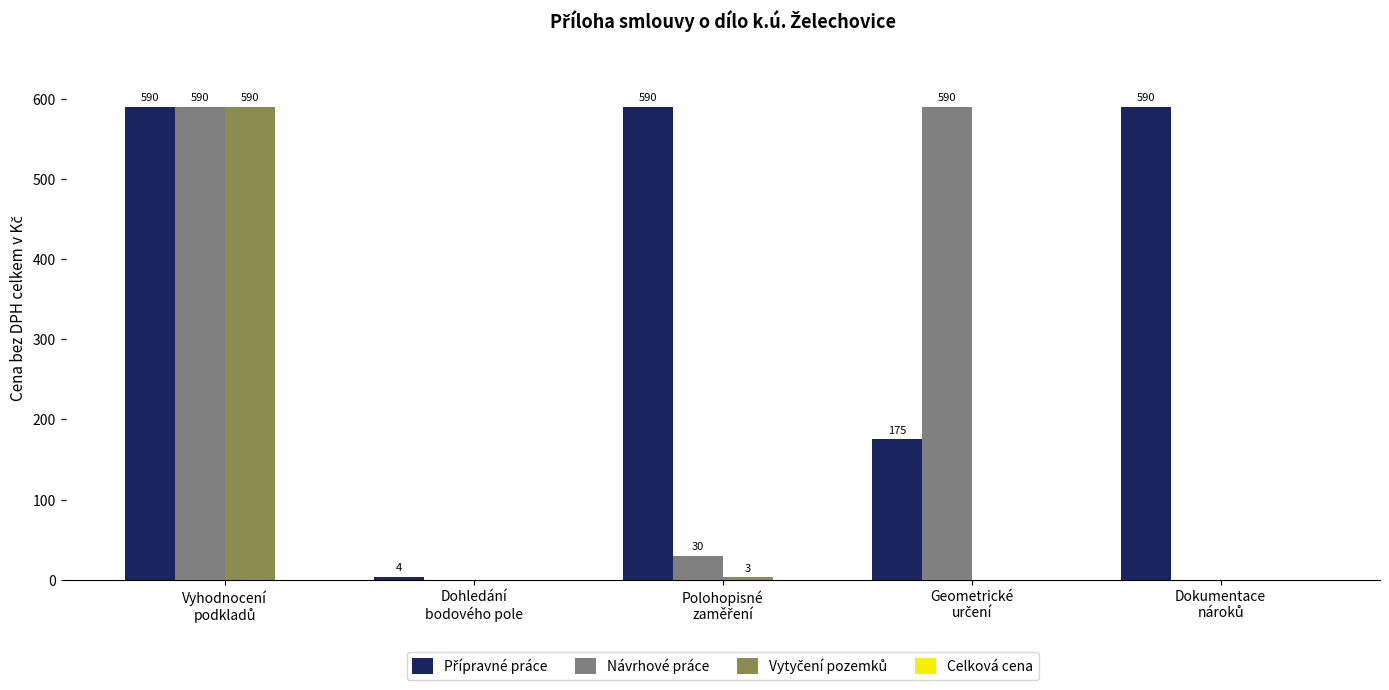

What is the maximum value for Návrhové práce?

590